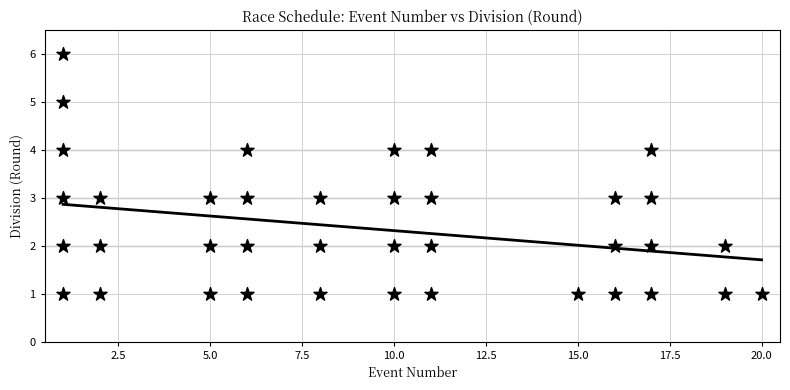

What is the range of Y values (max minus min)?

5